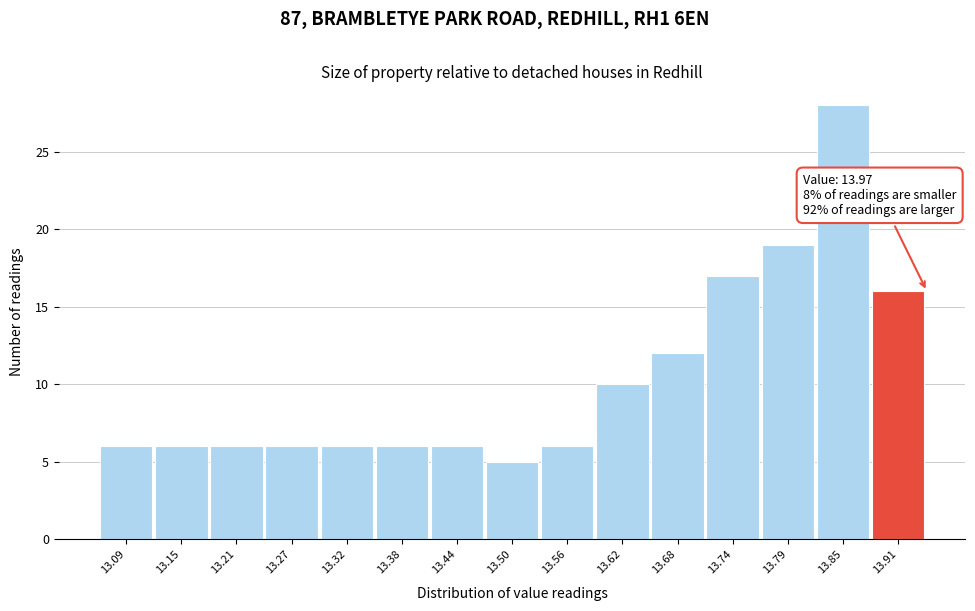

Reading left to right, list all the values displayed in this chart.

13.09=6	13.15=6	13.21=6	13.27=6	13.32=6	13.38=6	13.44=6	13.50=5	13.56=6	13.62=10	13.68=12	13.74=17	13.79=19	13.85=28	13.91=16